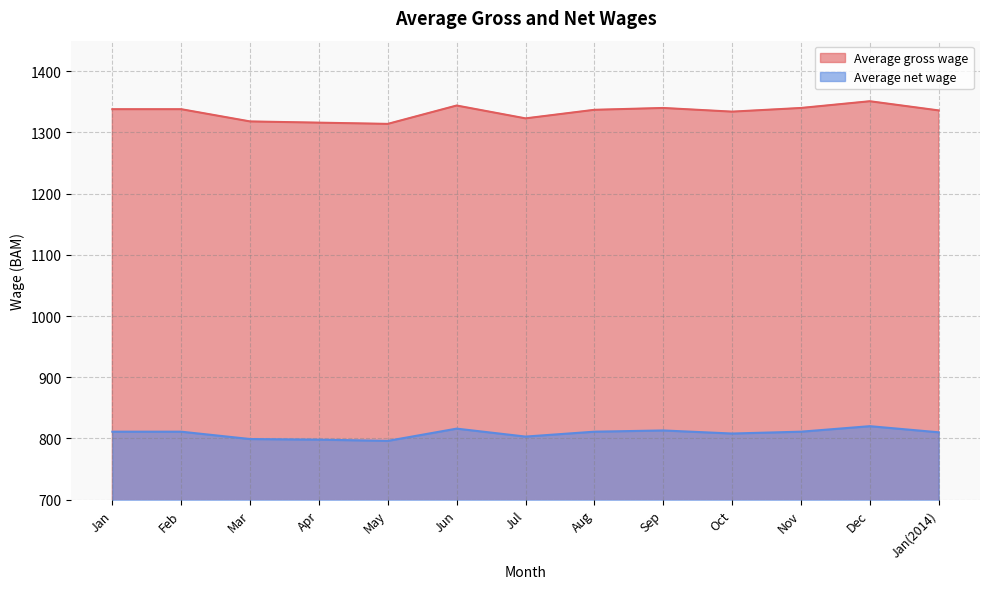

In Average gross wage, how many points are lower than both neighbors (excluding endpoints)?

3